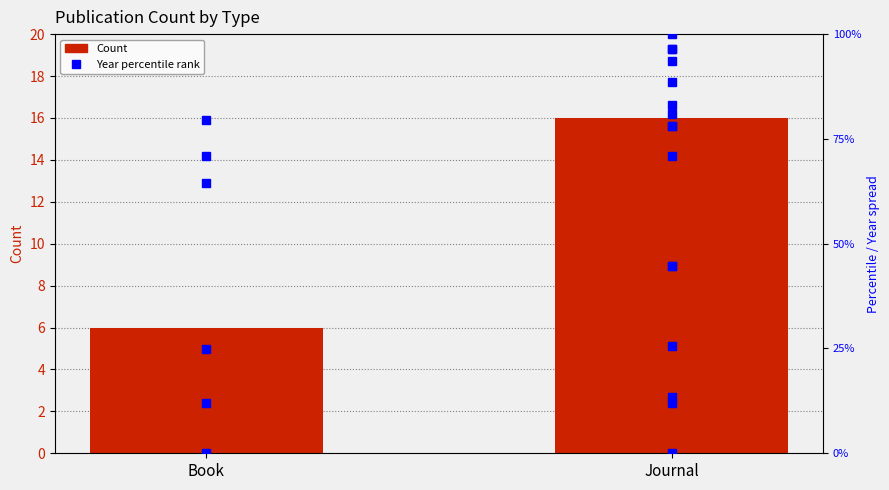

What value does the data have at Journal, to the nearest 10?

20